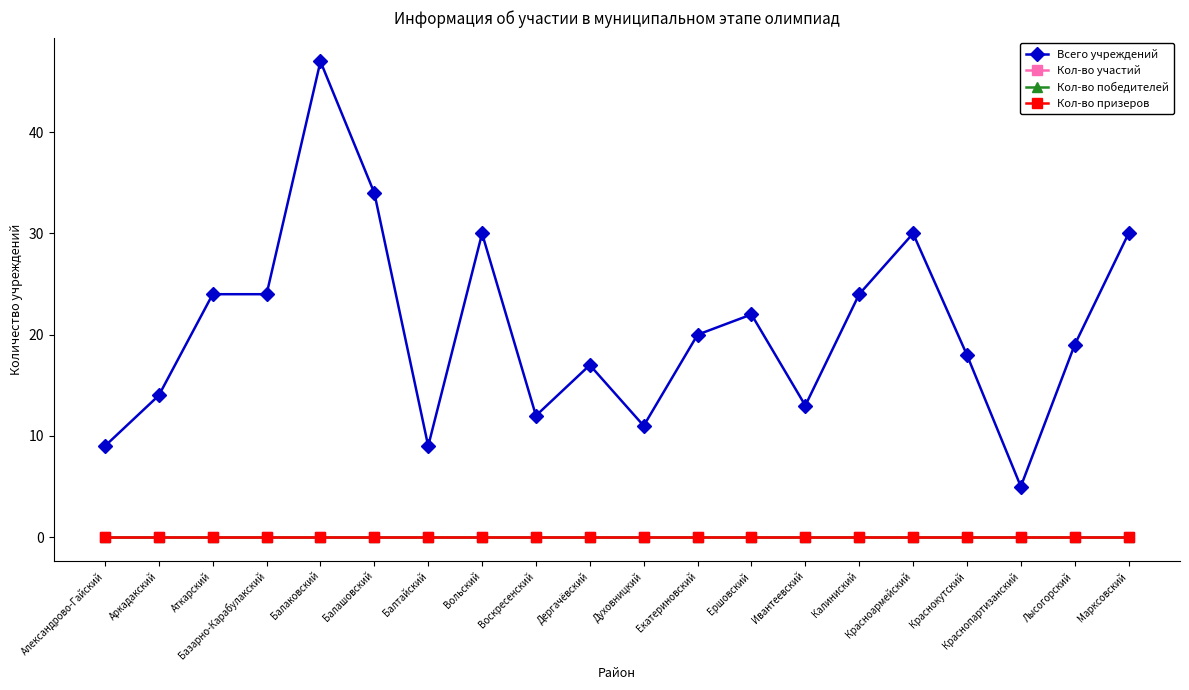

True or false: Кол-во победителей and Всего учреждений cross at least once.

False